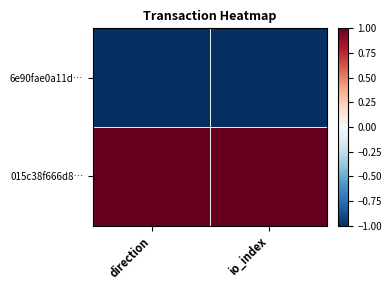

Reading left to right, transcribe all the data shown in this chart.

6e90fae0a11d…: direction=-1	io_index=-1
015c38f666d8…: direction=1	io_index=1